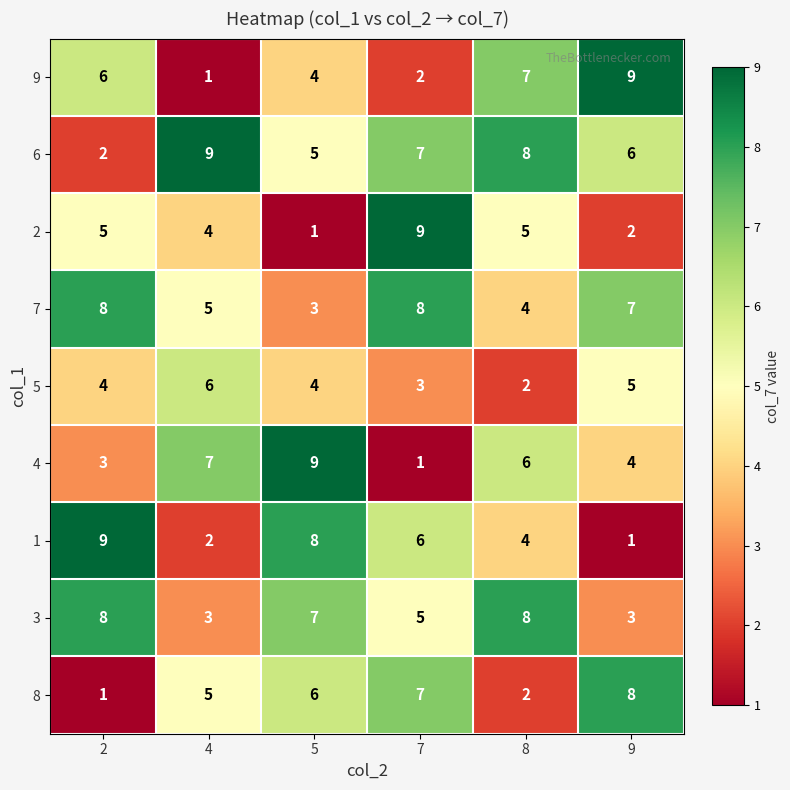

Where is 7 nearest to the value 5?

4